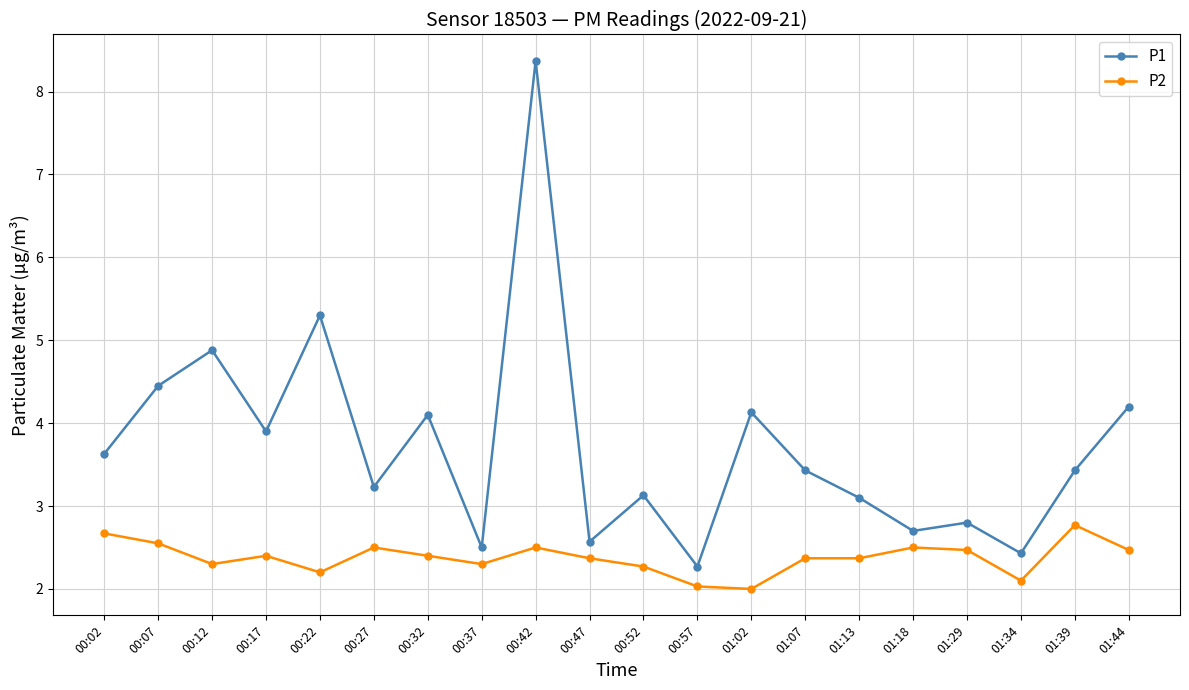

True or false: P2 has more than 1 interior local peaks.

True